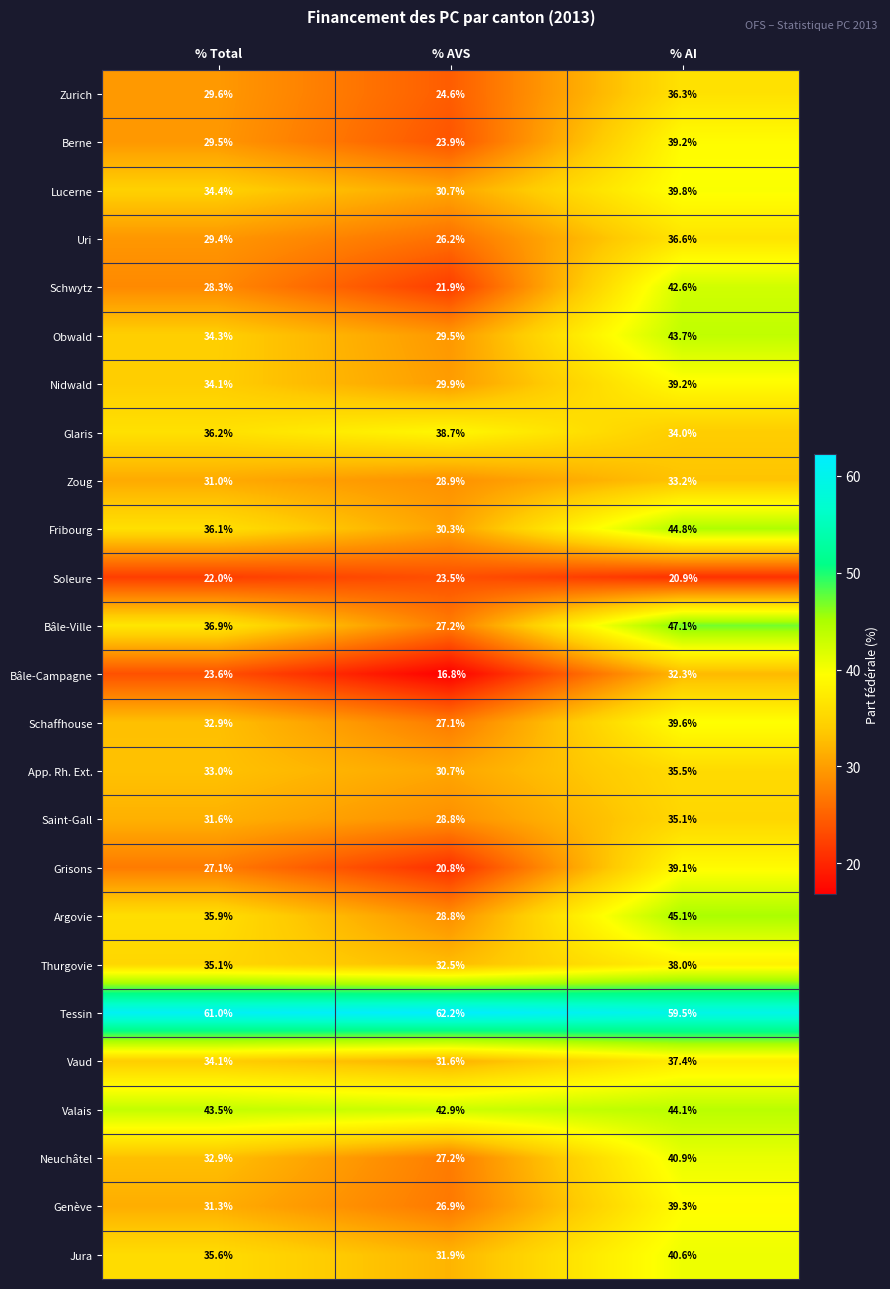

Which category has the highest value across all series?

% AVS